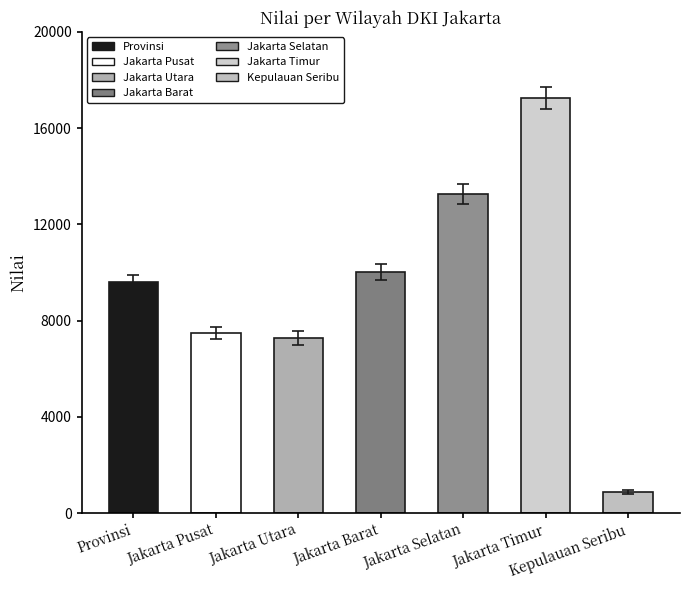

Rank the categories by value from lowest to highest.

Kepulauan Seribu, Jakarta Utara, Jakarta Pusat, Provinsi, Jakarta Barat, Jakarta Selatan, Jakarta Timur